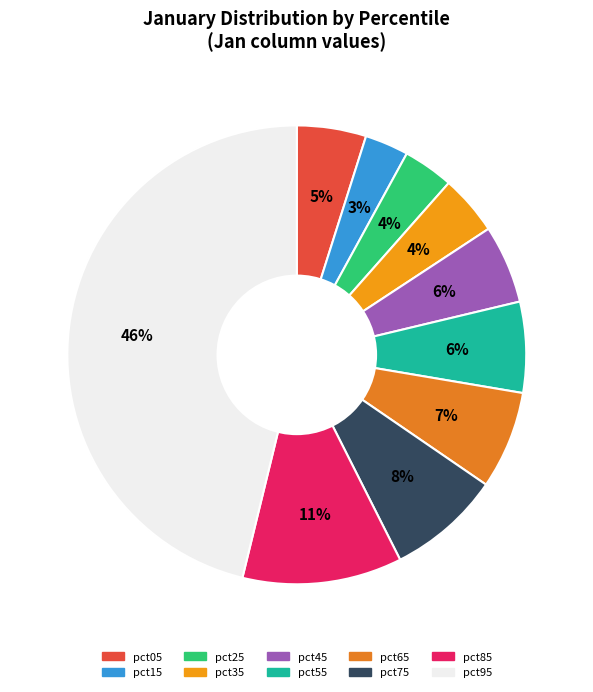

How many segments does this pie chart have?

10